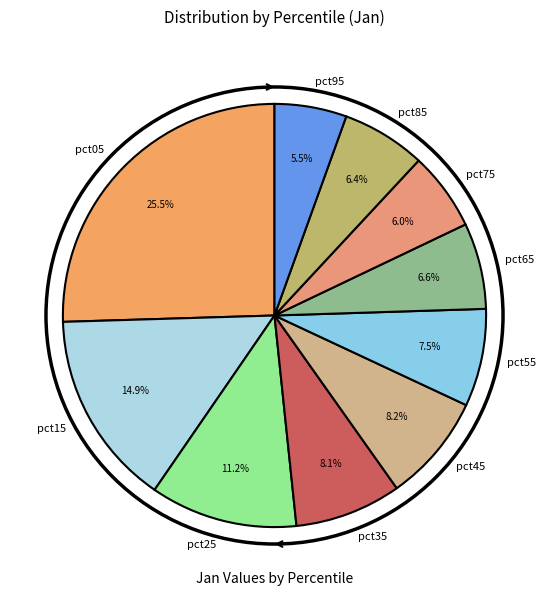

Is it true that pct15 is 3% of the pie?

False